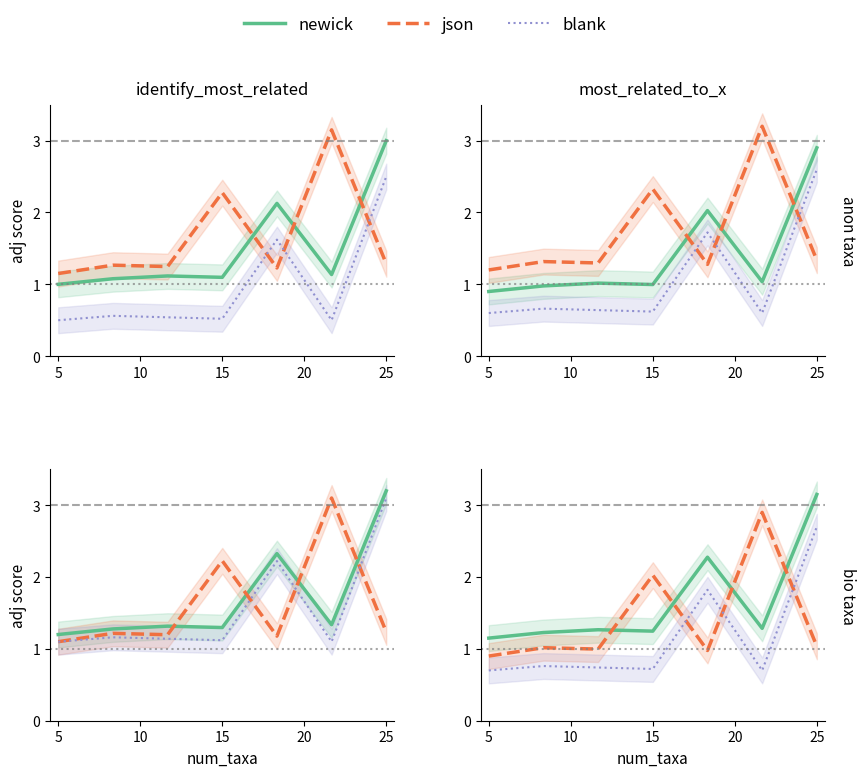

What is the difference between the highest and lowest values at 20?

1.3